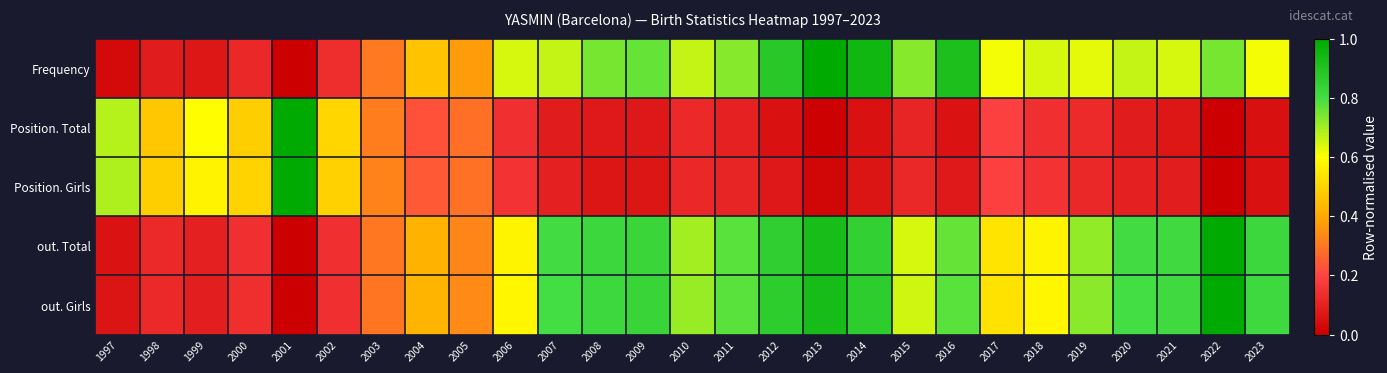

How many data points does each series have?

27